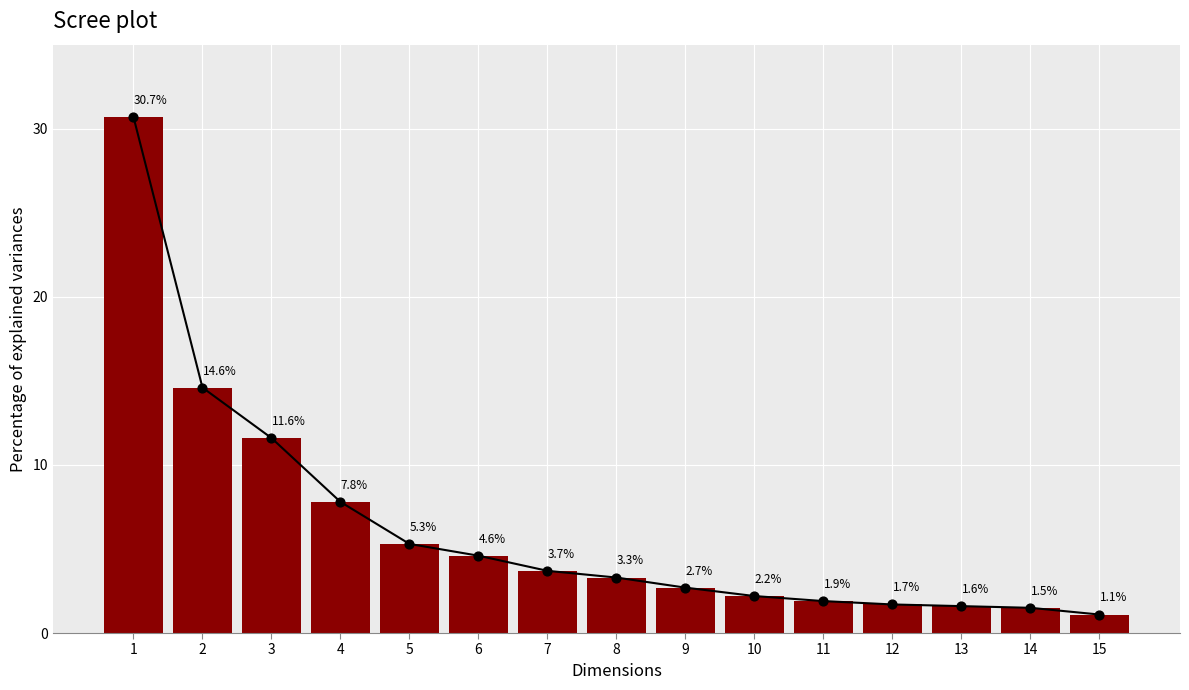

Approximately how many times larger is the value at 4 compared to 2?

0.5